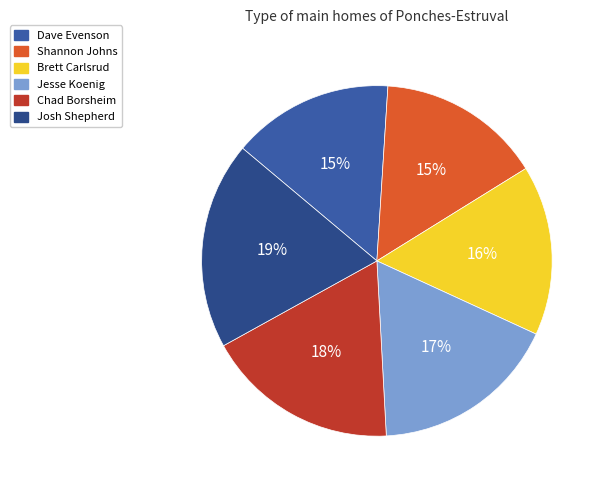

Count the number of slices in the pie.

6